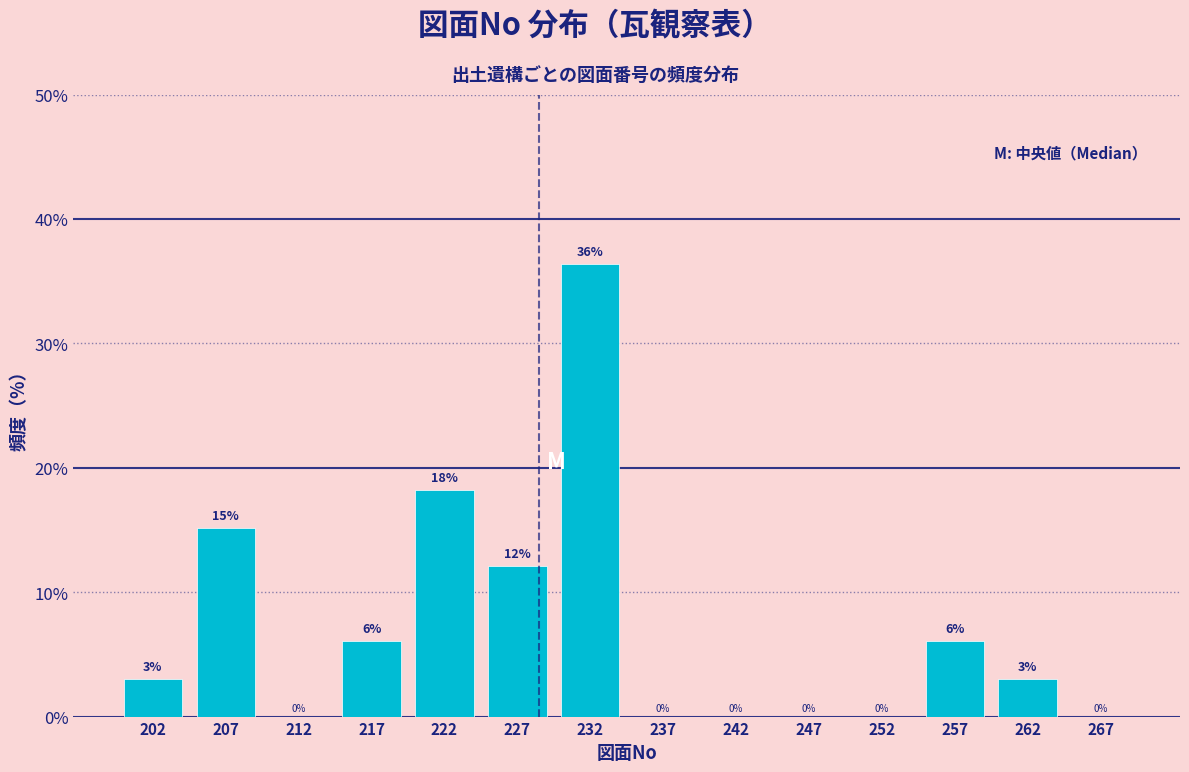

Over which range of the x-axis is the bar tallest?

230 to 235